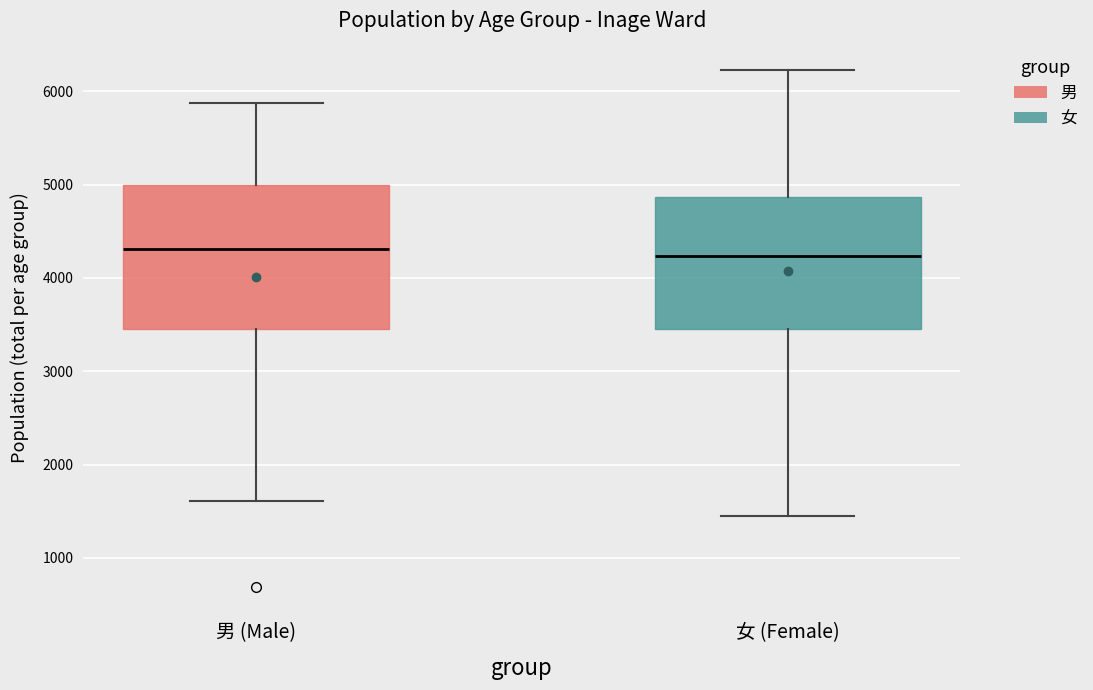

Where is the upper edge of the box for 男 (Male) on the y-axis? The values are not printed on the chart, so give them approximately, as read against the axis.

5000